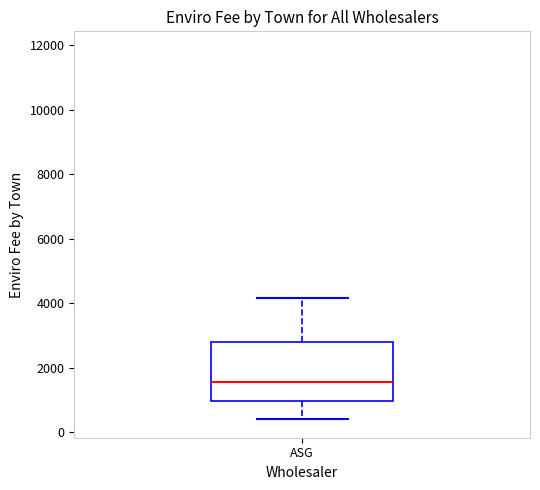

Transcribe this box plot: give where the median line is, the range the box spans, and where the two whiskers end, as read against the y-axis. The values are not printed on the chart, so give them approximately, as read against the axis.

median 1600, box 1000 to 2800, whiskers 400 to 4200